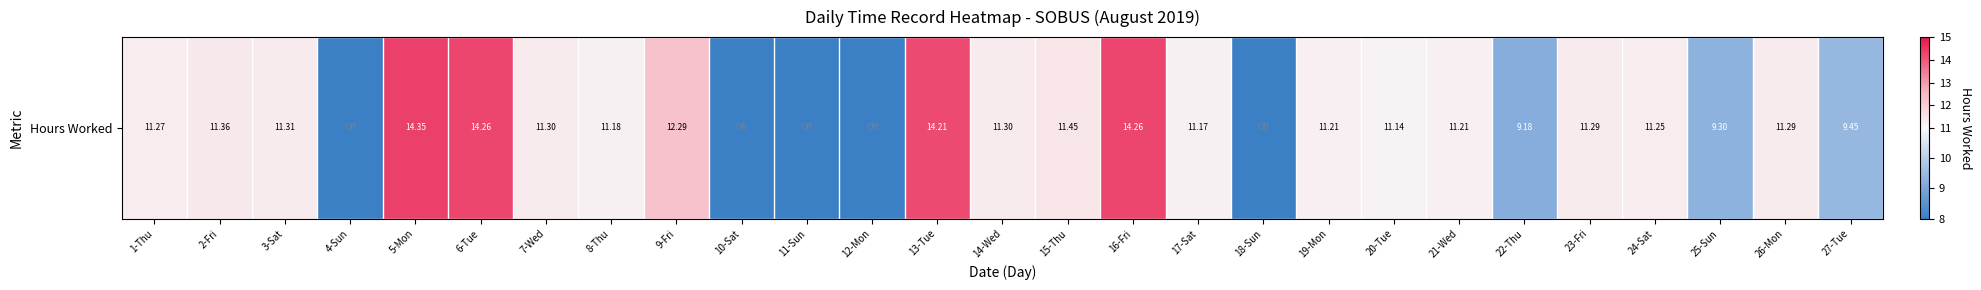

What is the maximum value shown in the chart?

14.3